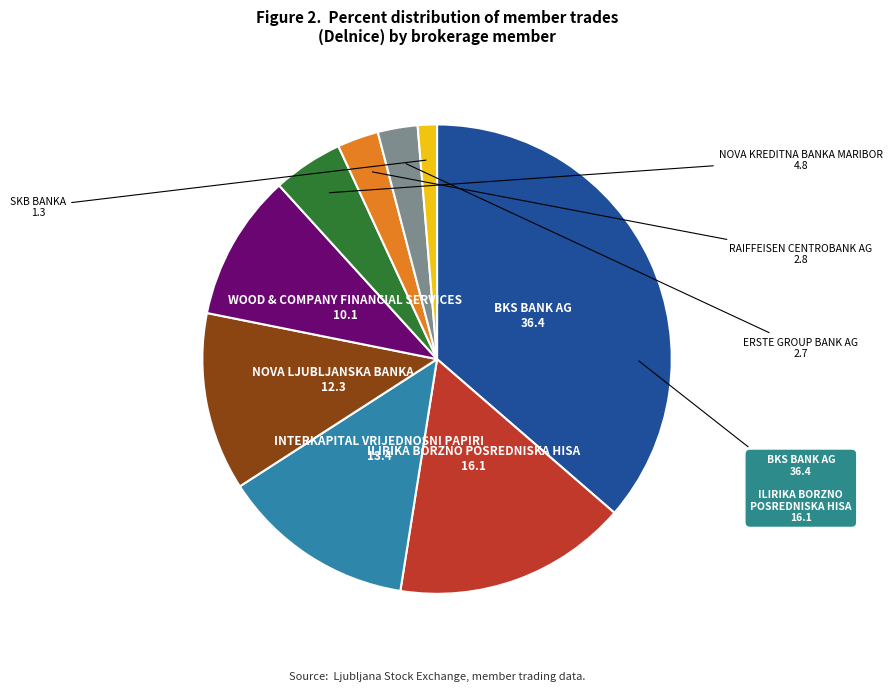

How many segments does this pie chart have?

9